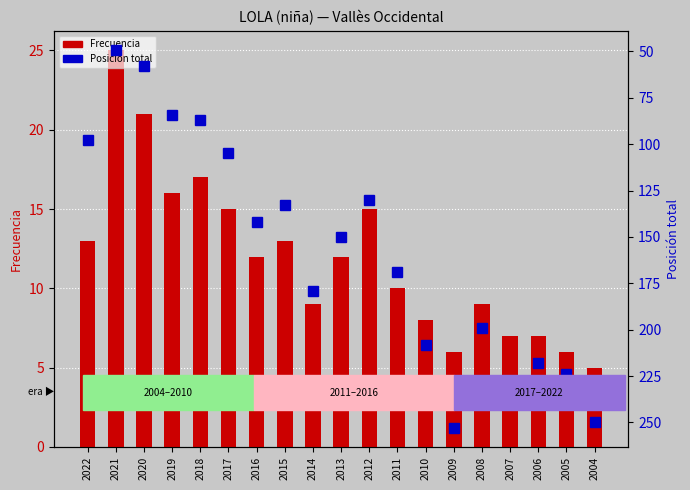

Which category has the lowest value in the Frecuencia series?

2004